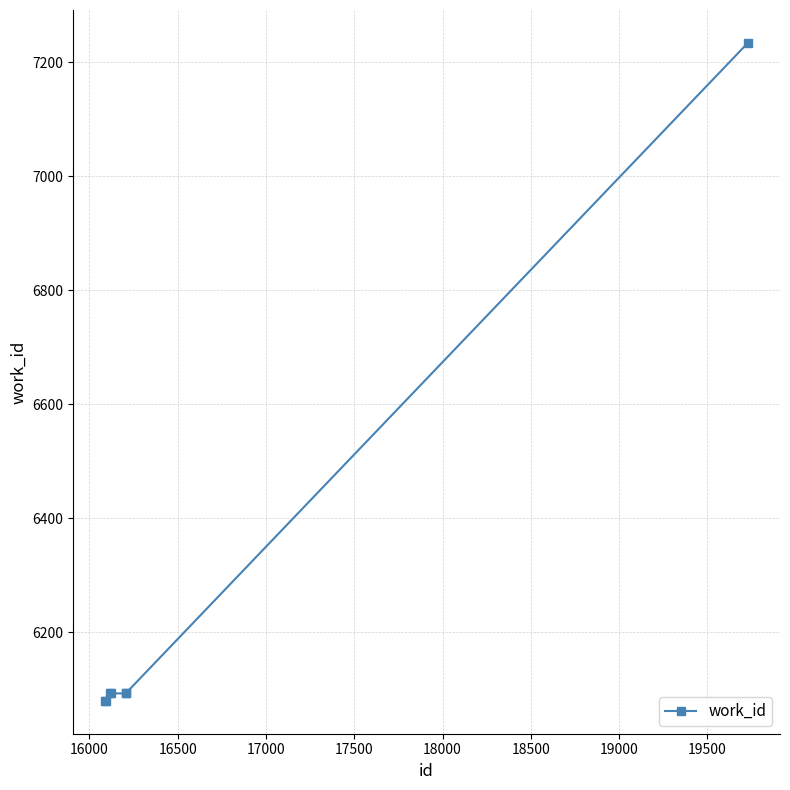

How many categories are shown in the chart?

7